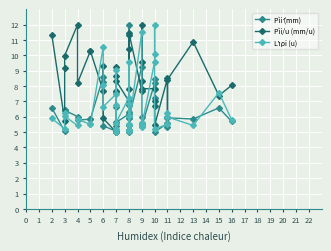

How many data points does each series have?

40